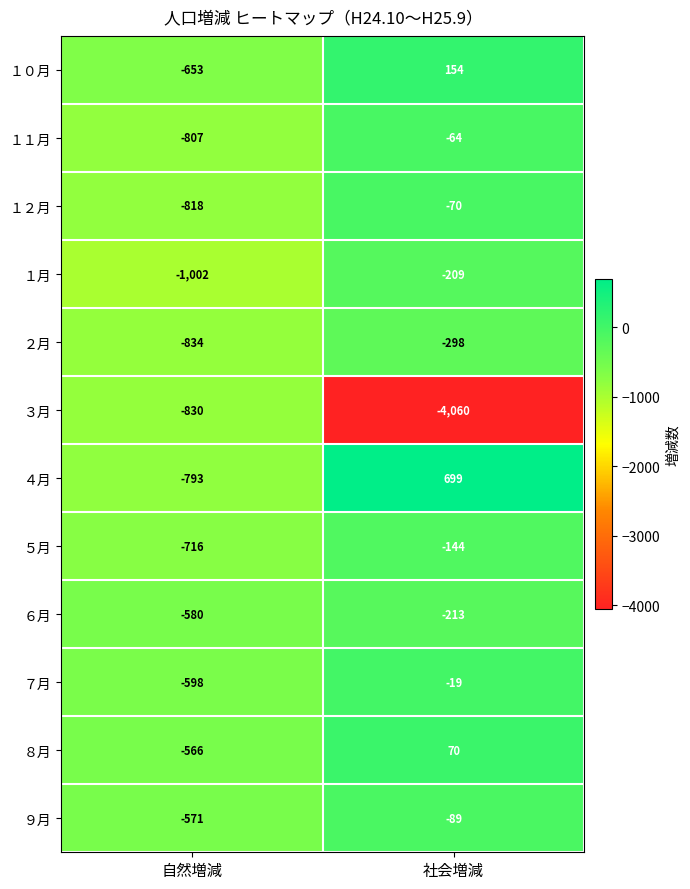

What value does the ９月 series have at 自然増減?

-571